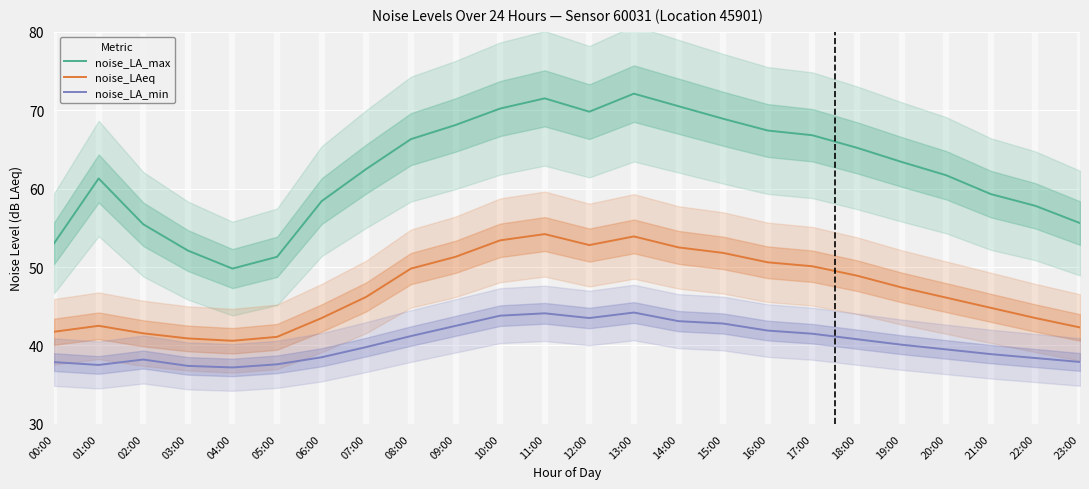

List the series in order of their overall mean, highest first.

noise_LA_max, noise_LAeq, noise_LA_min